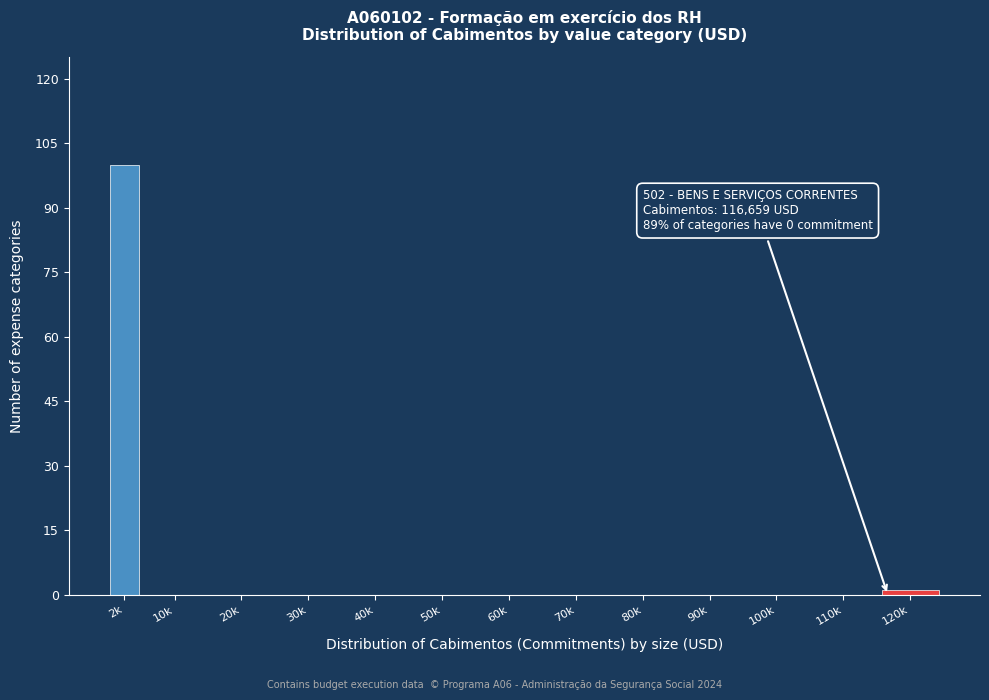

Reading left to right, list all the values displayed in this chart.

2k=100	10k=0	20k=0	30k=0	40k=0	50k=0	60k=0	70k=0	80k=0	90k=0	100k=0	110k=0	120k=1